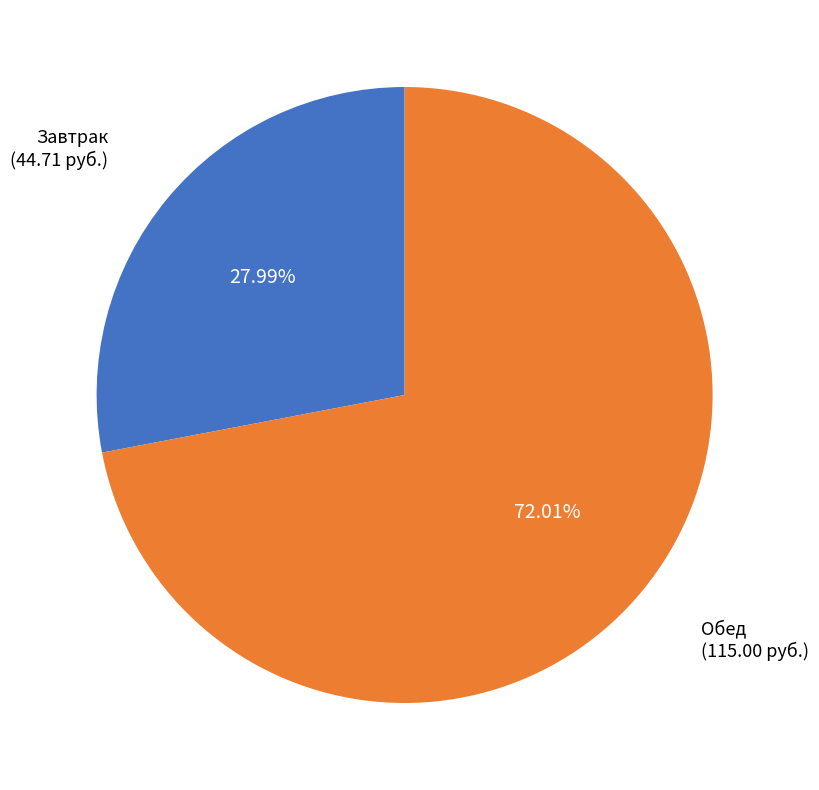

Is there a majority slice in this chart?

Yes